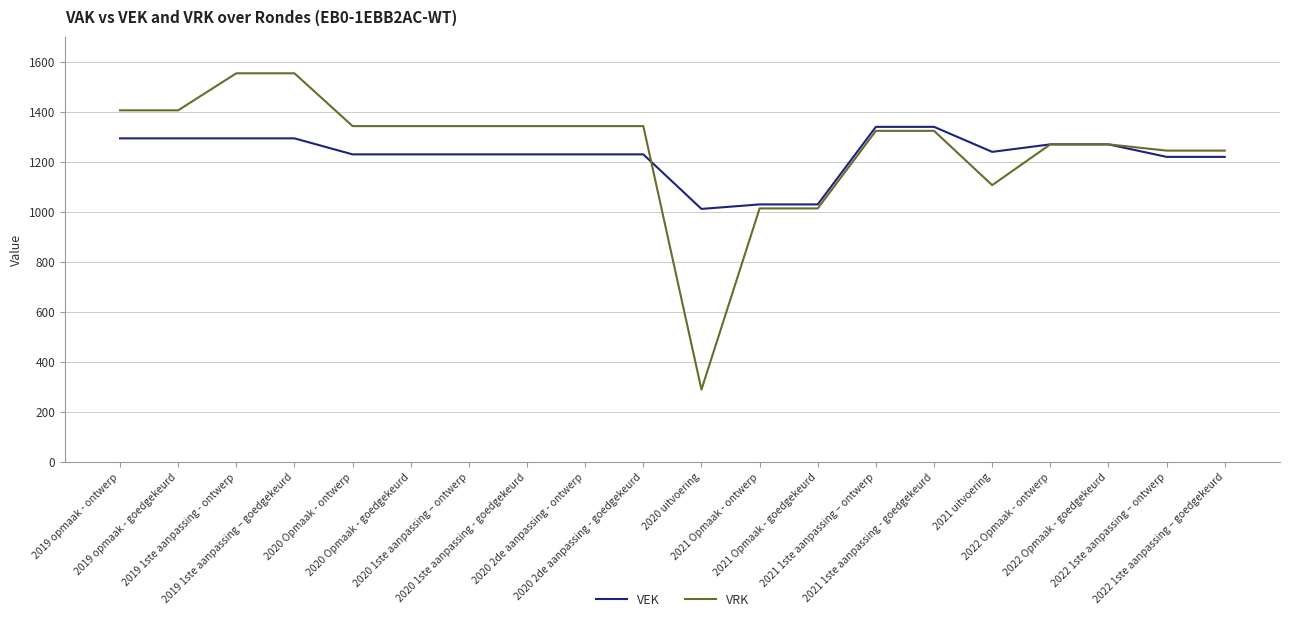

Which series has the largest range (max minus min)?

VRK